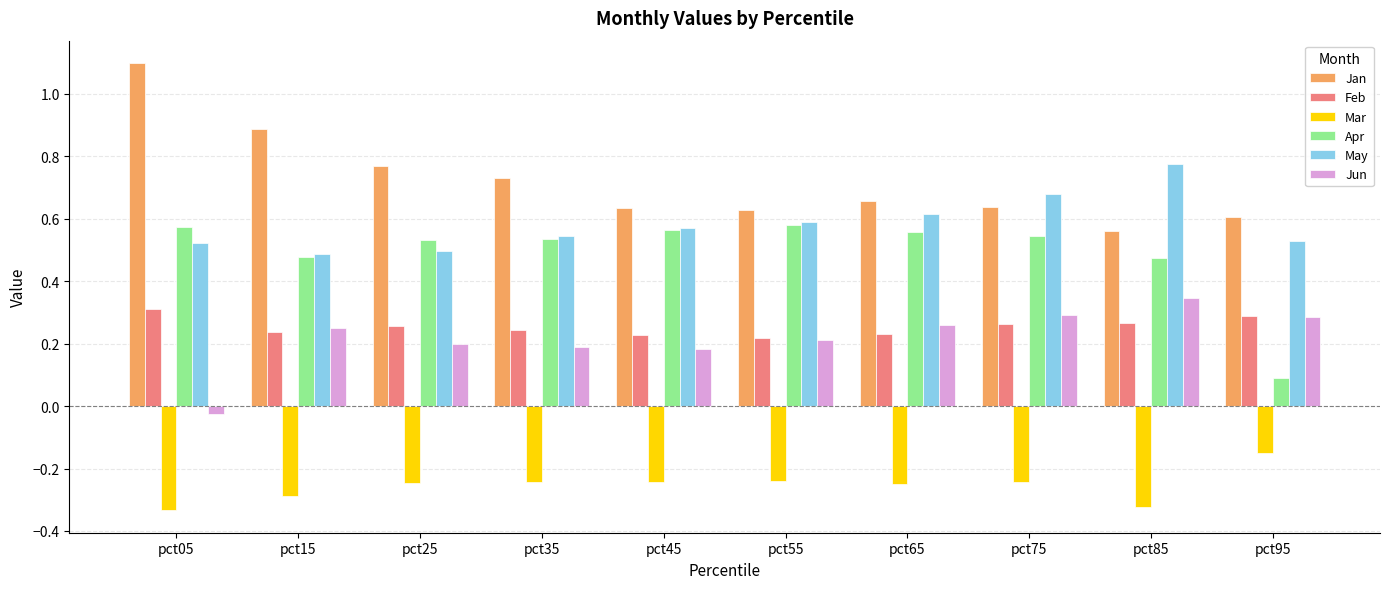

Which series has the largest total across all categories?

Jan